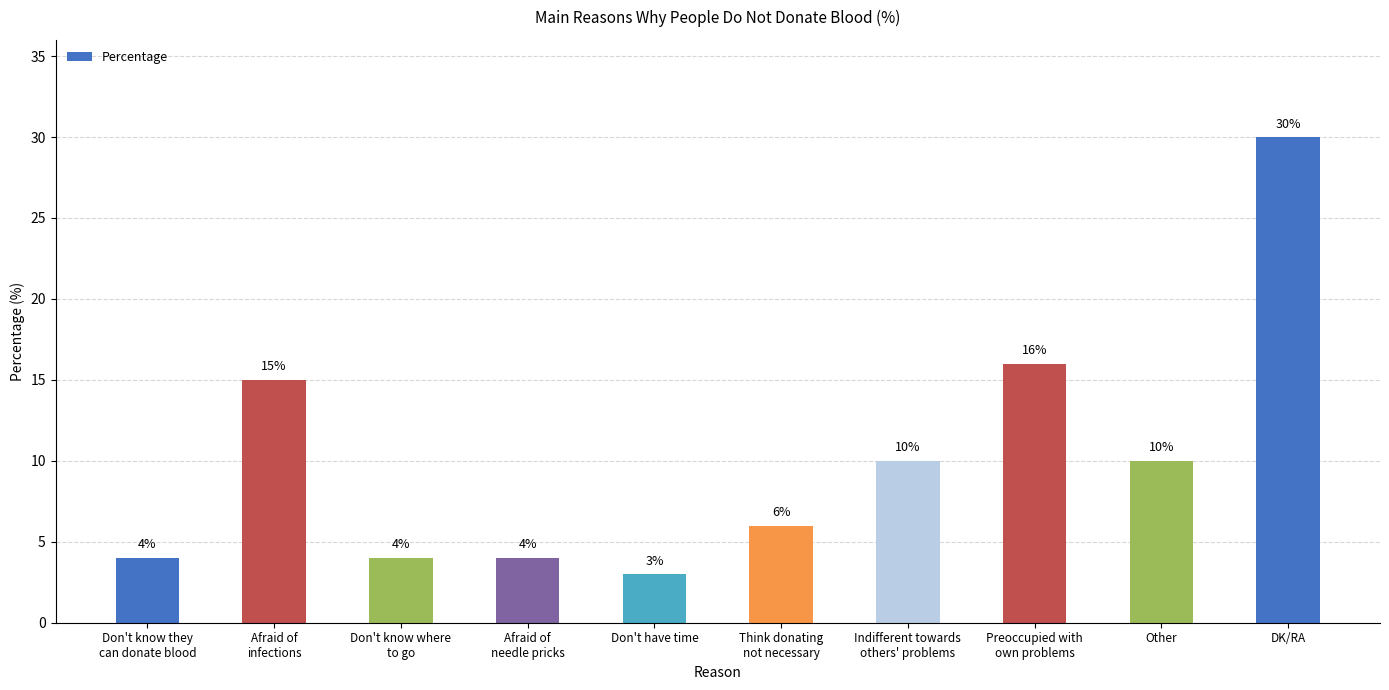

What is the label of the 6th bar from the right?

Don't have time